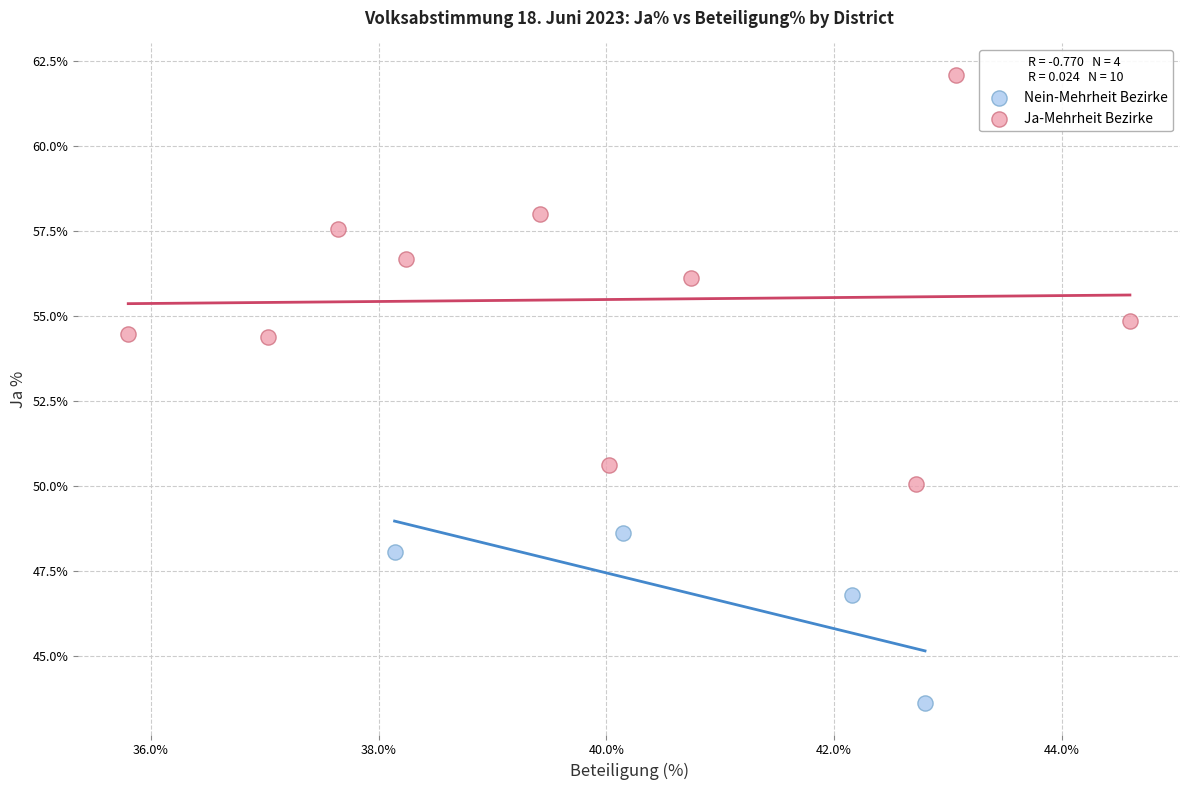

What are all the series names shown in the legend?

Nein-Mehrheit Bezirke, Ja-Mehrheit Bezirke